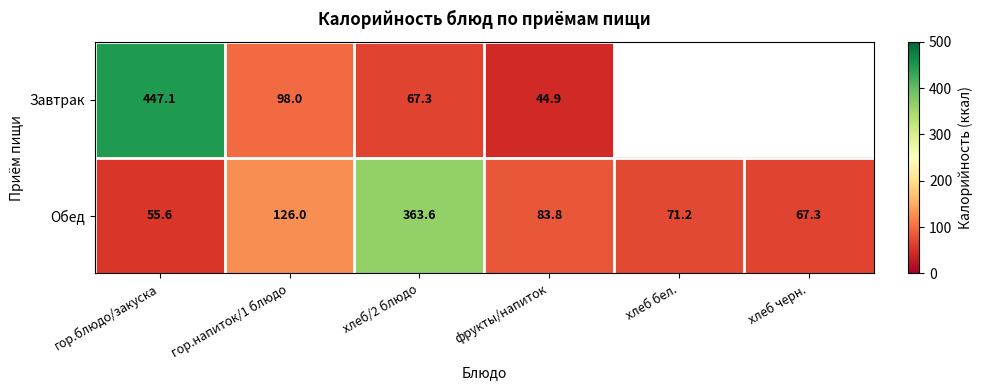

At which category is the sum across all series the highest?

гор.блюдо/закуска